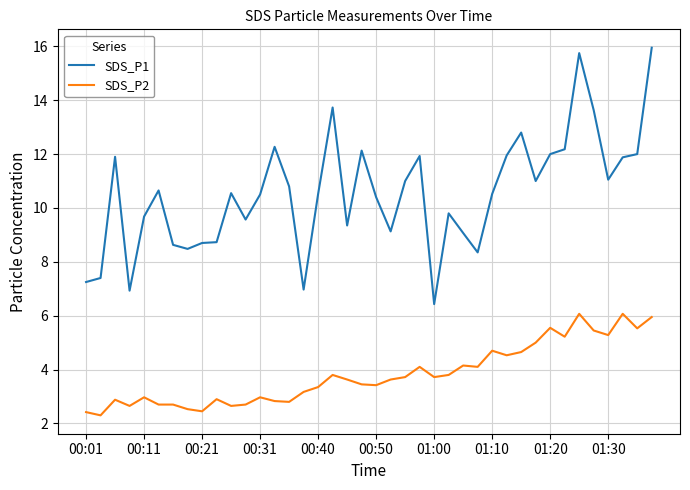

How many distinct data groups are displayed?

2